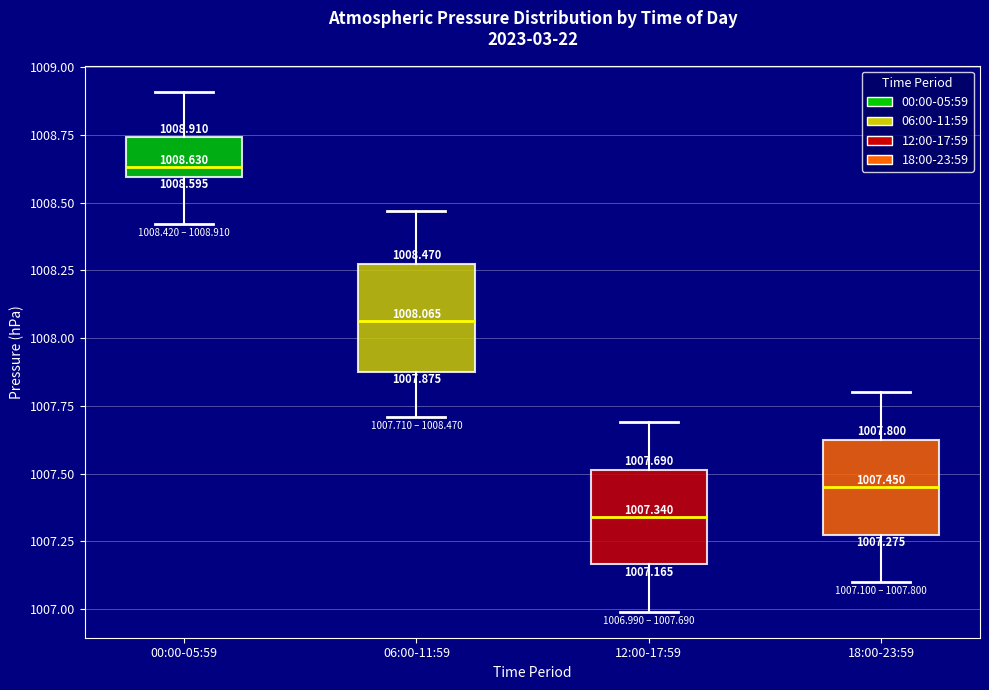

Which box's median line is the highest?

00:00-05:59